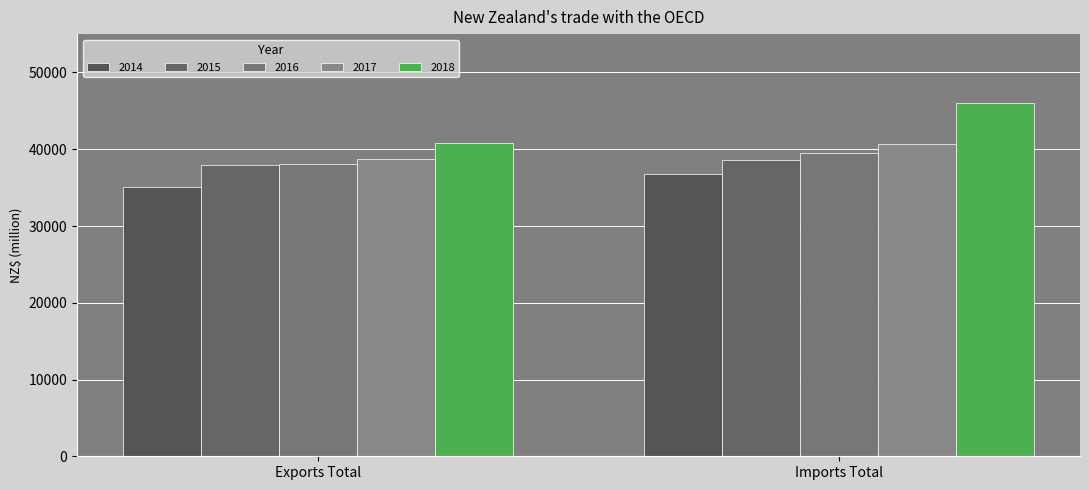

Reading left to right, what are all the values shown in this chart?

2014: 35024.7	36756.1
2015: 37909.2	38634.4
2016: 38057.5	39488.3
2017: 38696.9	40632.3
2018: 40833.9	46048.4